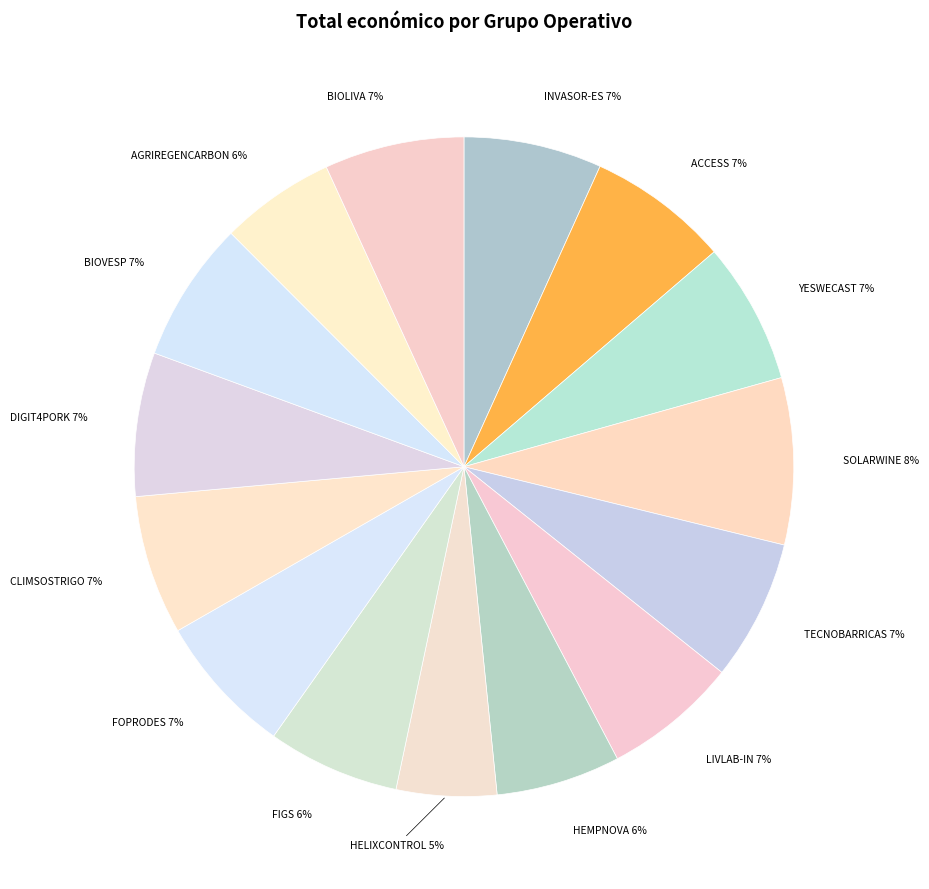

Is the sum of HELIXCONTROL and HEMPNOVA greater than half?

No